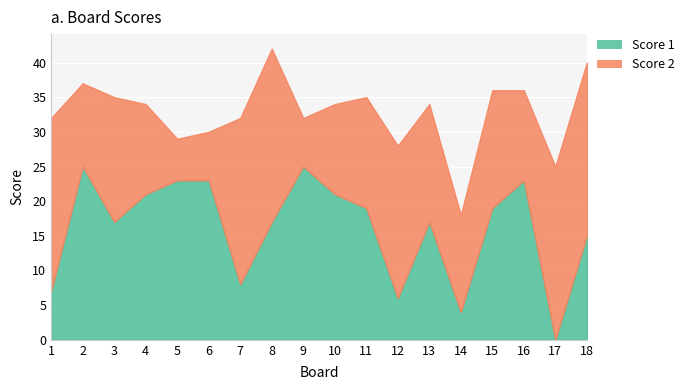

How many categories are shown in the chart?

18